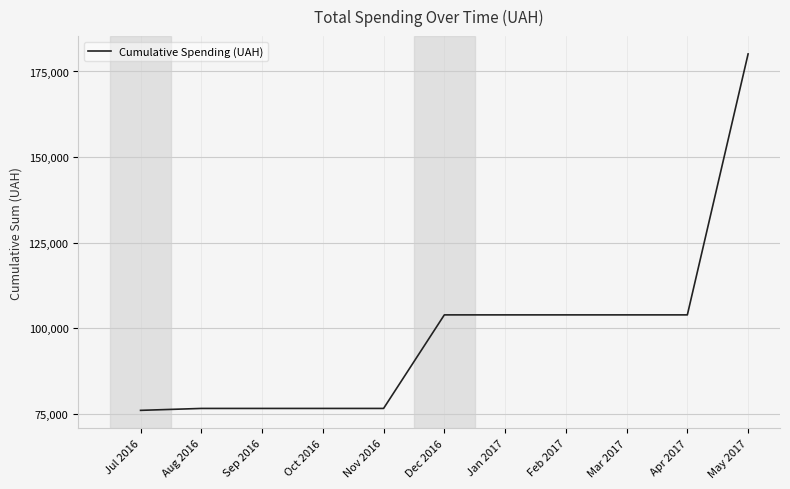

Approximately how many times larger is the value at Aug 2016 compared to Feb 2017?

0.7